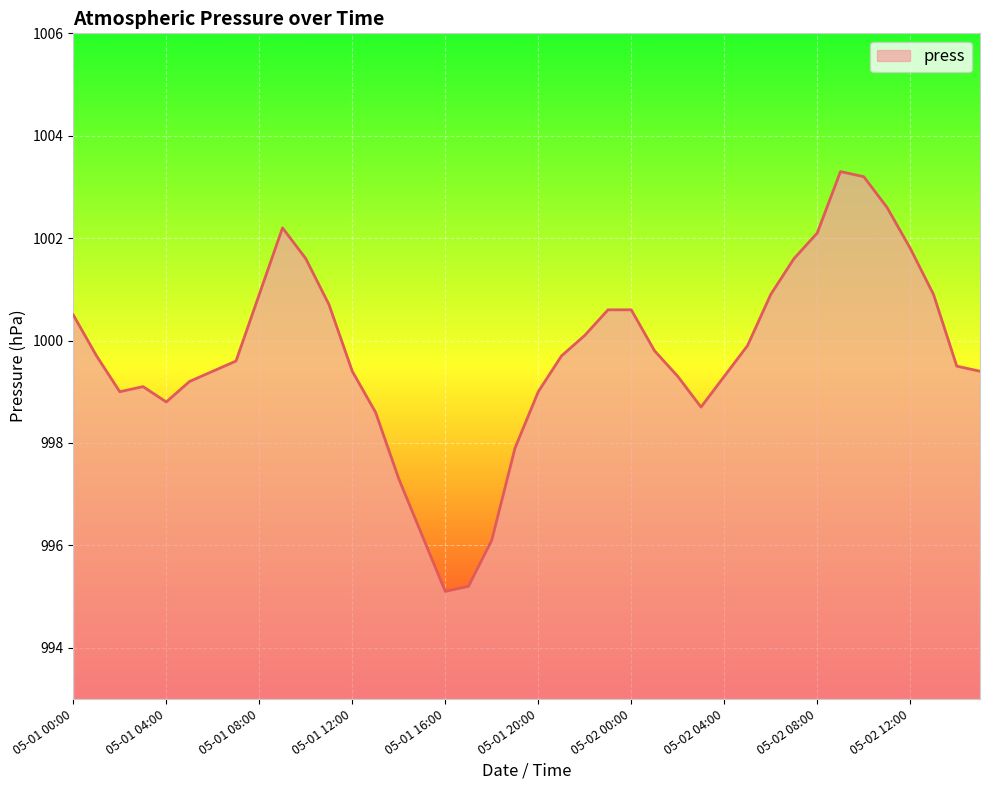

What is the difference between the maximum and minimum values?

8.2